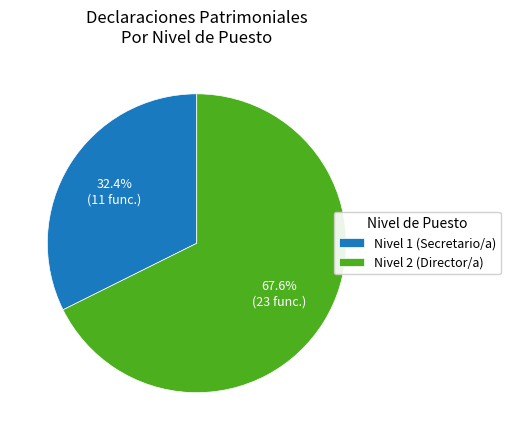

Which slice is the smallest?

Nivel 1 (Secretario/a)